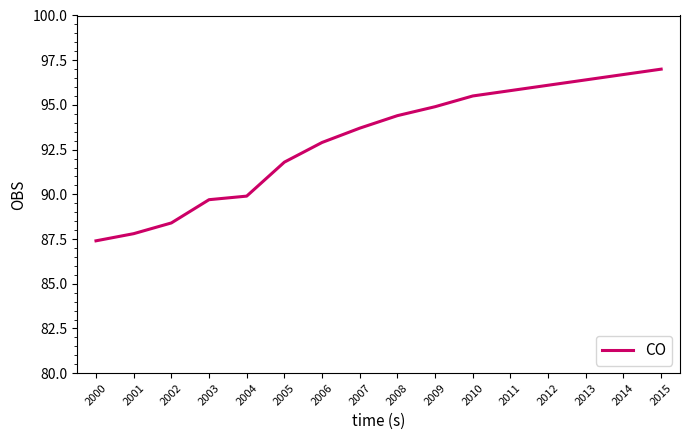

Which label corresponds to the largest value in the chart?

2015